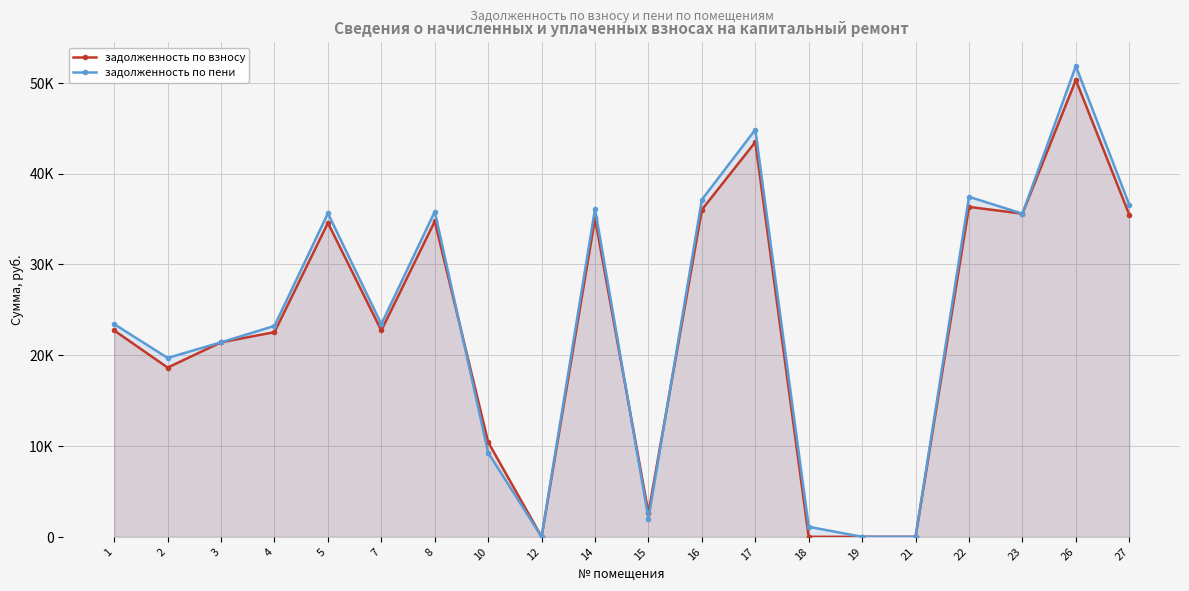

Which series has the largest total across all categories?

задолженность по пени